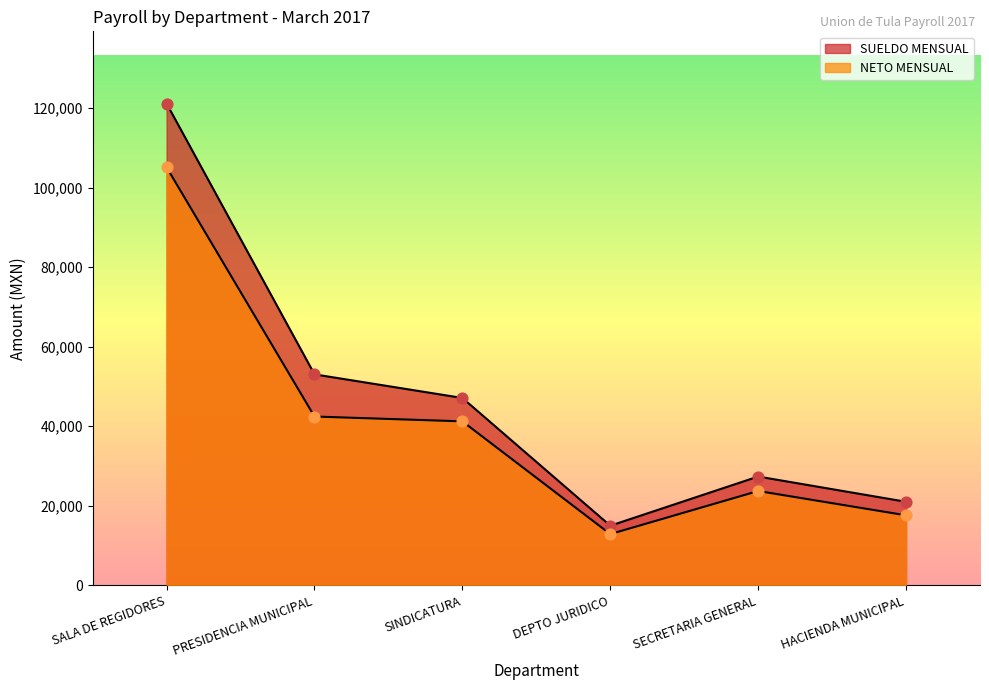

What is the total value across all series at HACIENDA MUNICIPAL?

38597.9